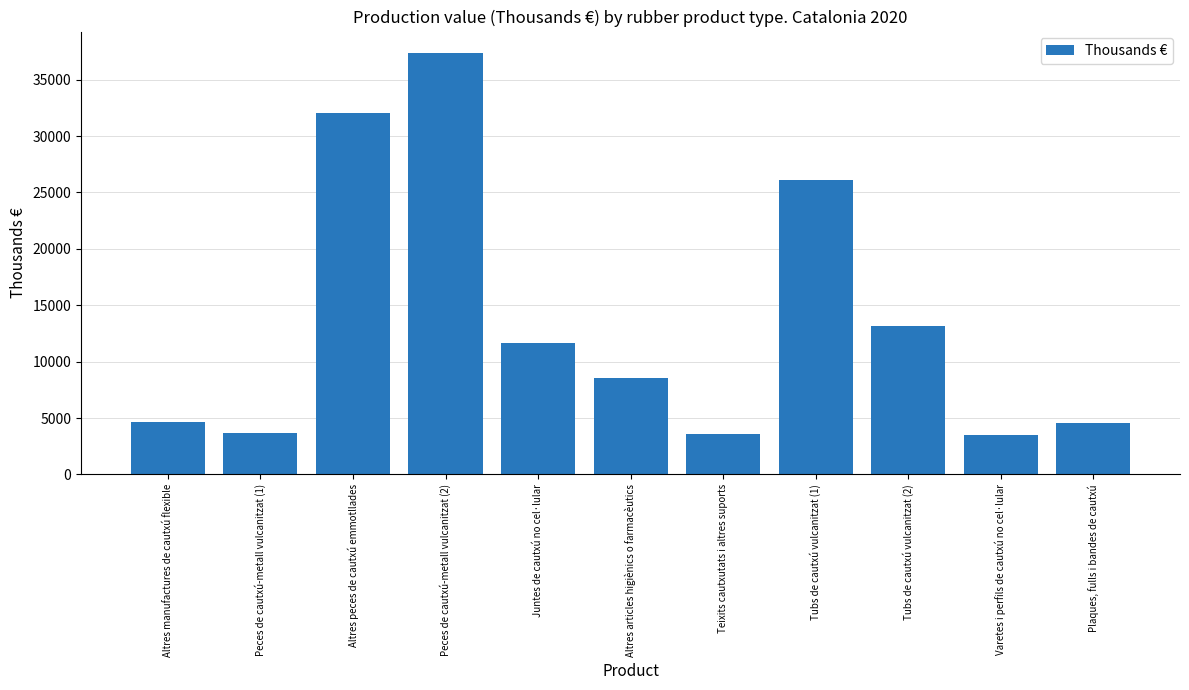

Which has a higher value, Tubs de cautxú vulcanitzat (2) or Altres peces de cautxú emmotllades?

Altres peces de cautxú emmotllades